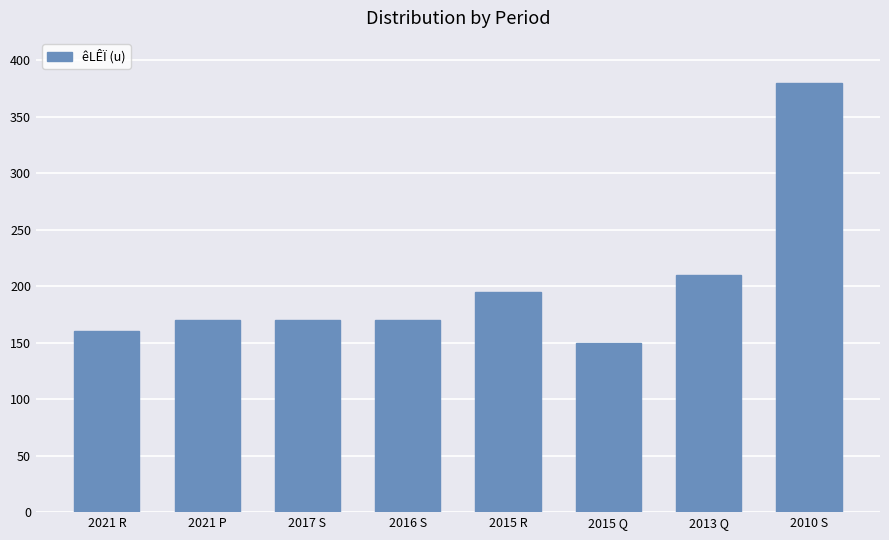

Reading left to right, what are all the values shown in this chart?

2021 R=160	2021 P=170	2017 S=170	2016 S=170	2015 R=195	2015 Q=150	2013 Q=210	2010 S=380